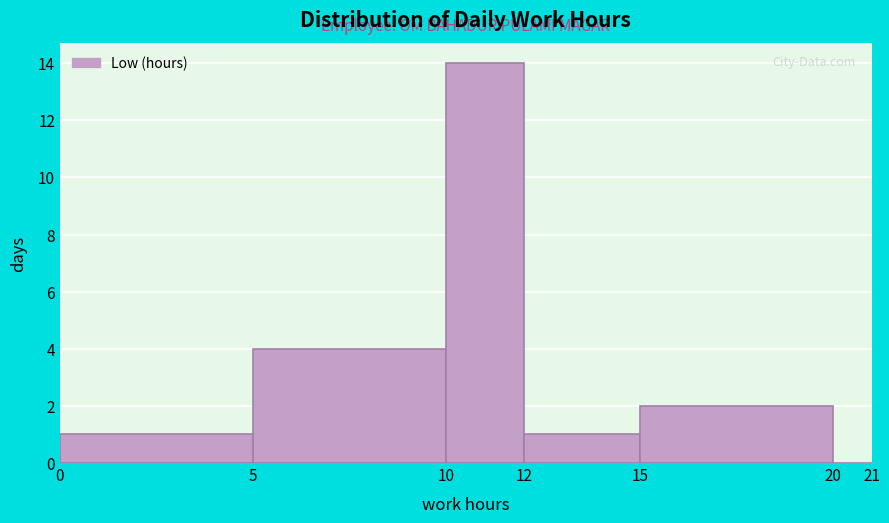

Reading left to right, transcribe this chart: for each bar, give the range it covers on the x-axis and its height. The values are not printed on the chart, so give them approximately, as read against the axis.

0 to 5: 1
5 to 10: 4
10 to 12: 14
12 to 15: 1
15 to 20: 2
20 to 21: 0